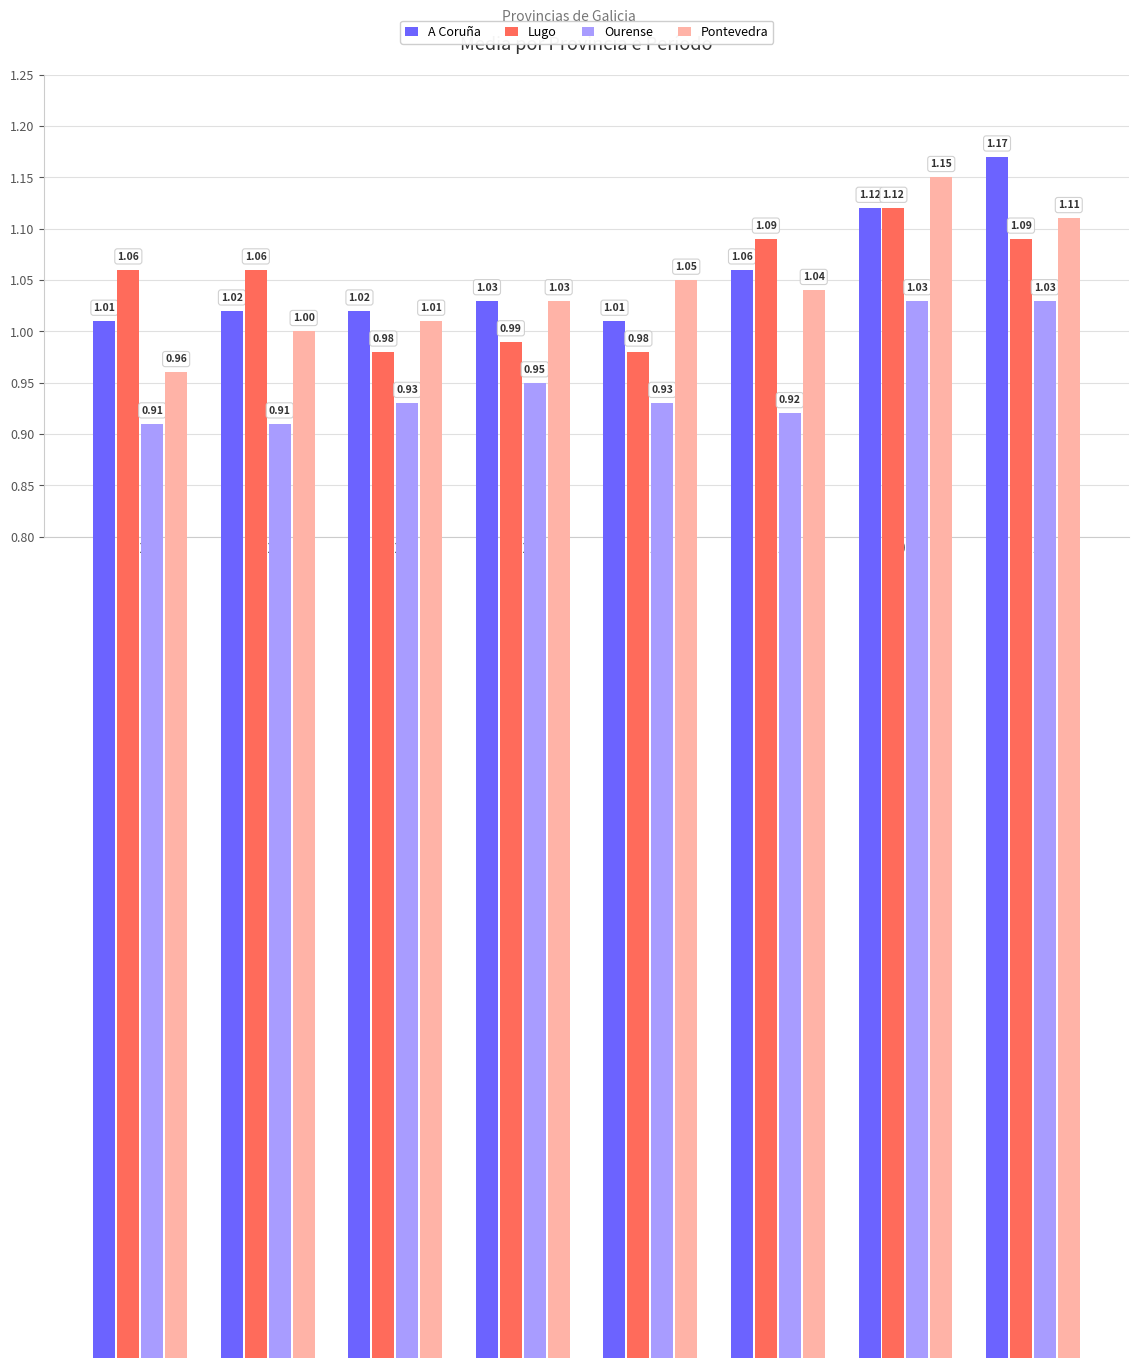

What is the difference between the maximum and second lowest values in the Lugo series?

0.1